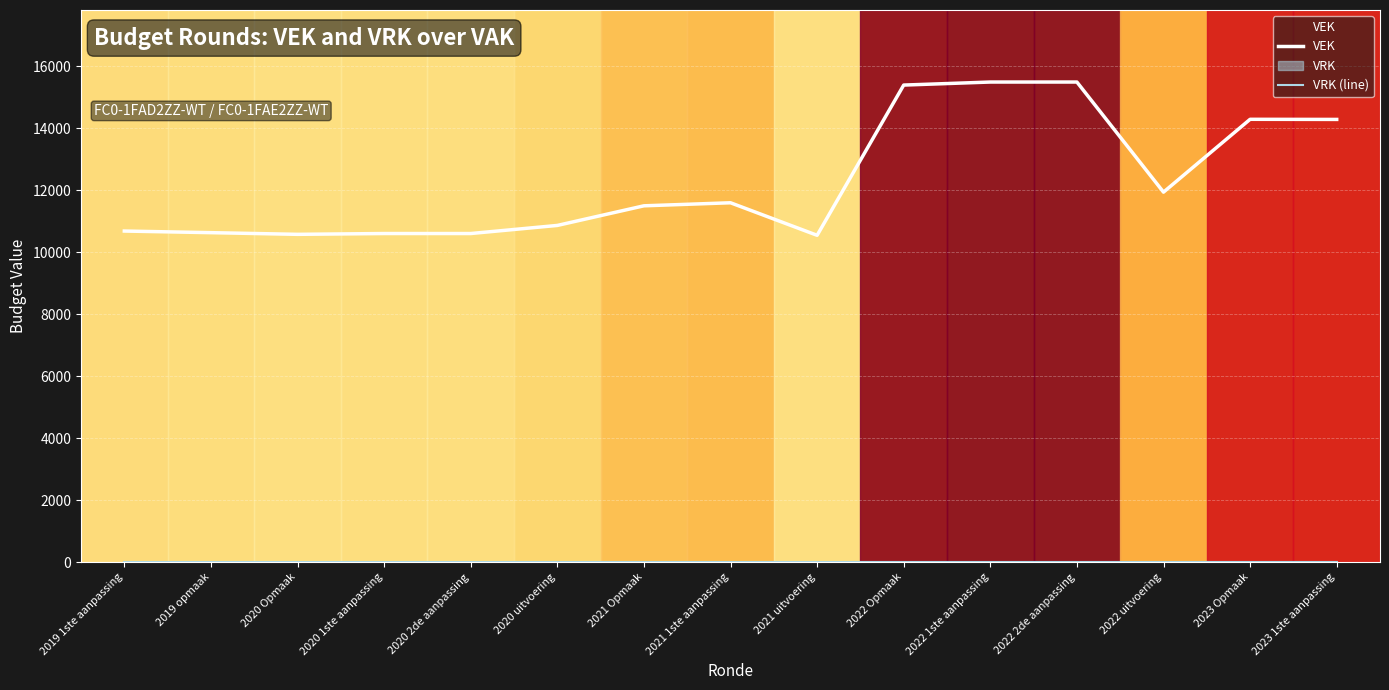

What are all the series names shown in the legend?

VEK, VRK (line)